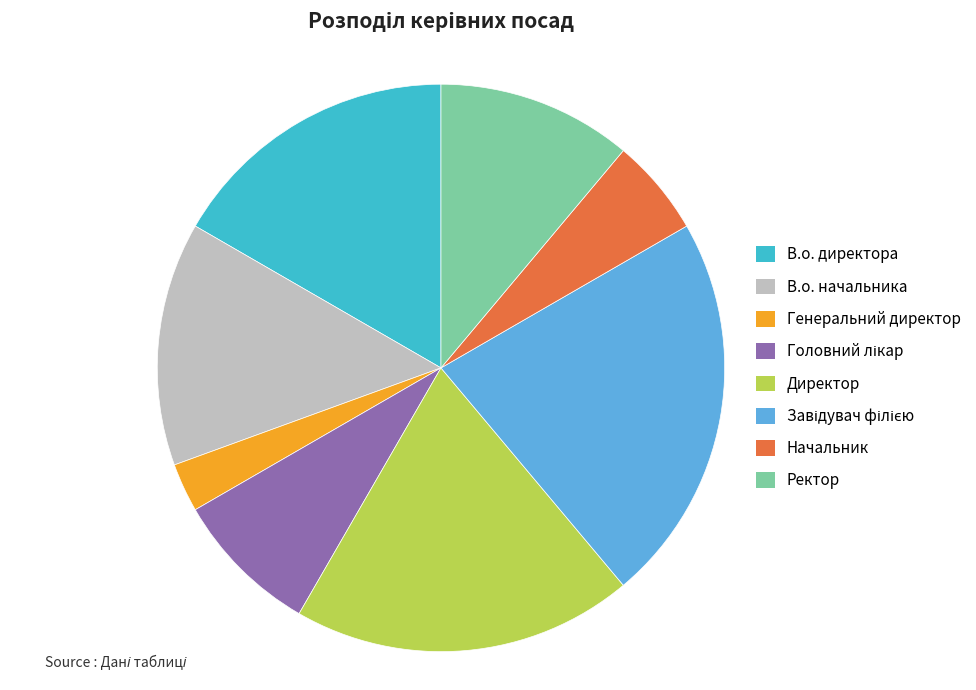

True or false: В.о. директора accounts for 29% of the total.

False